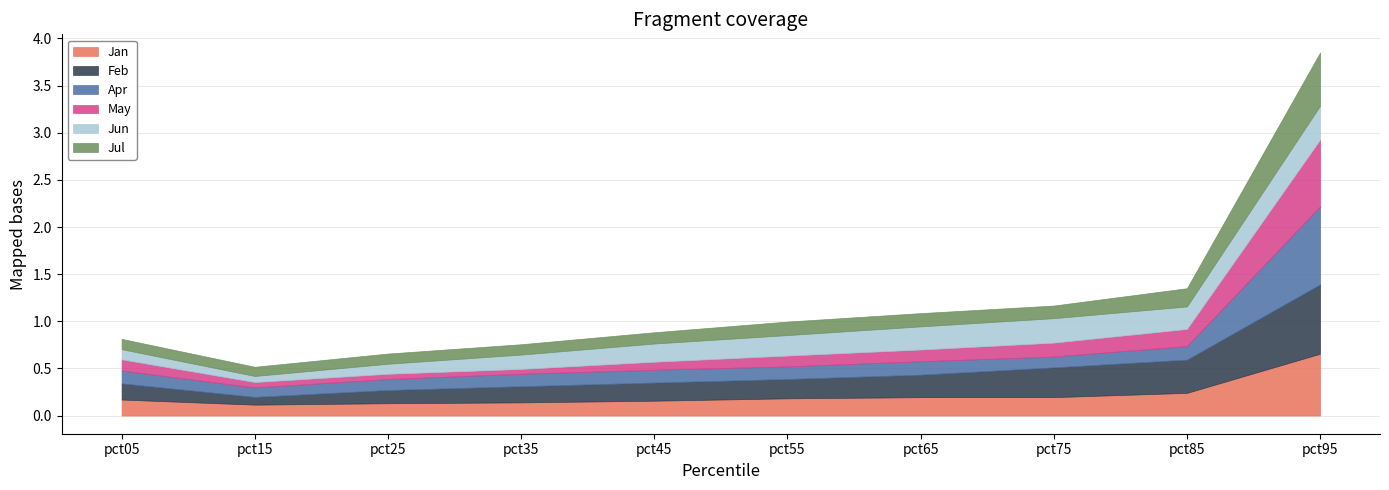

Is the value of Jul at pct75 greater than the value of Apr at pct65?

No